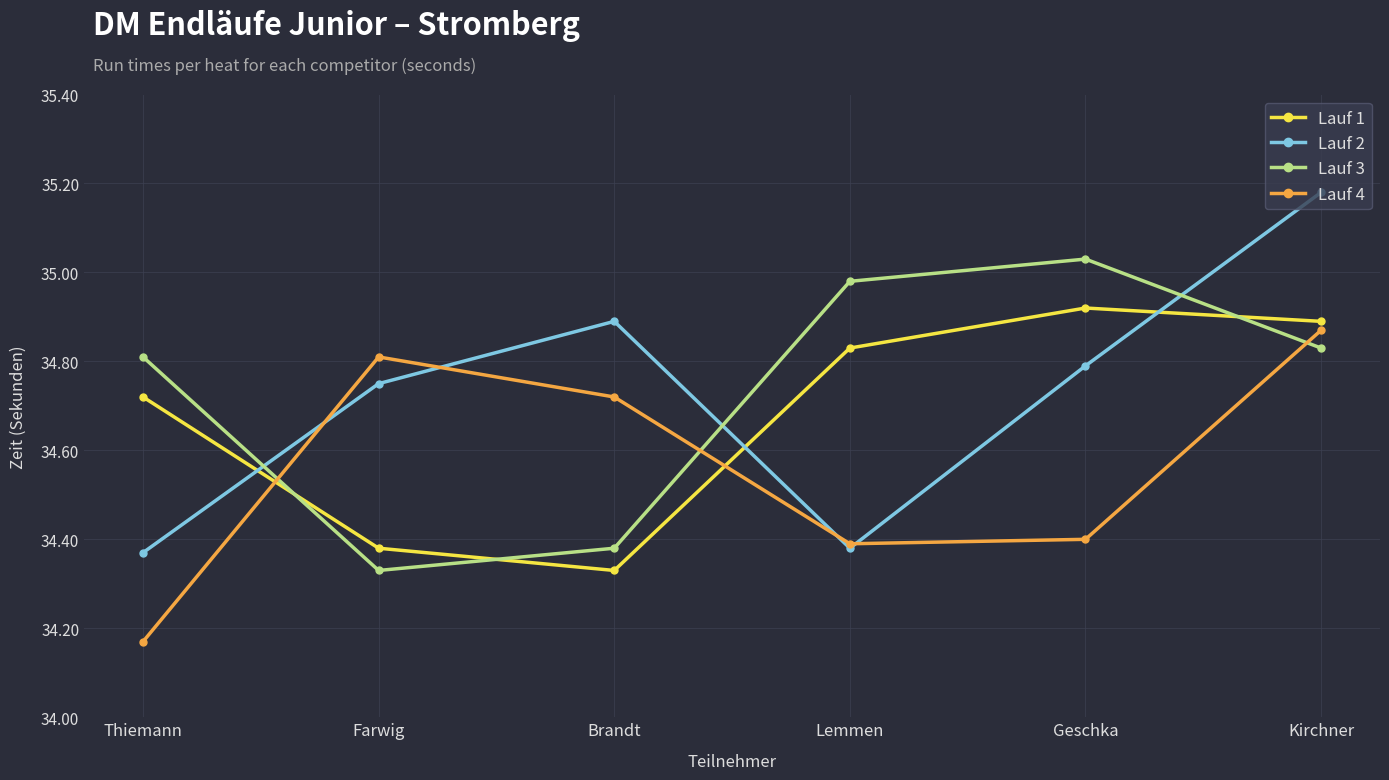

What is the sum of all Lauf 3 values?

208.4